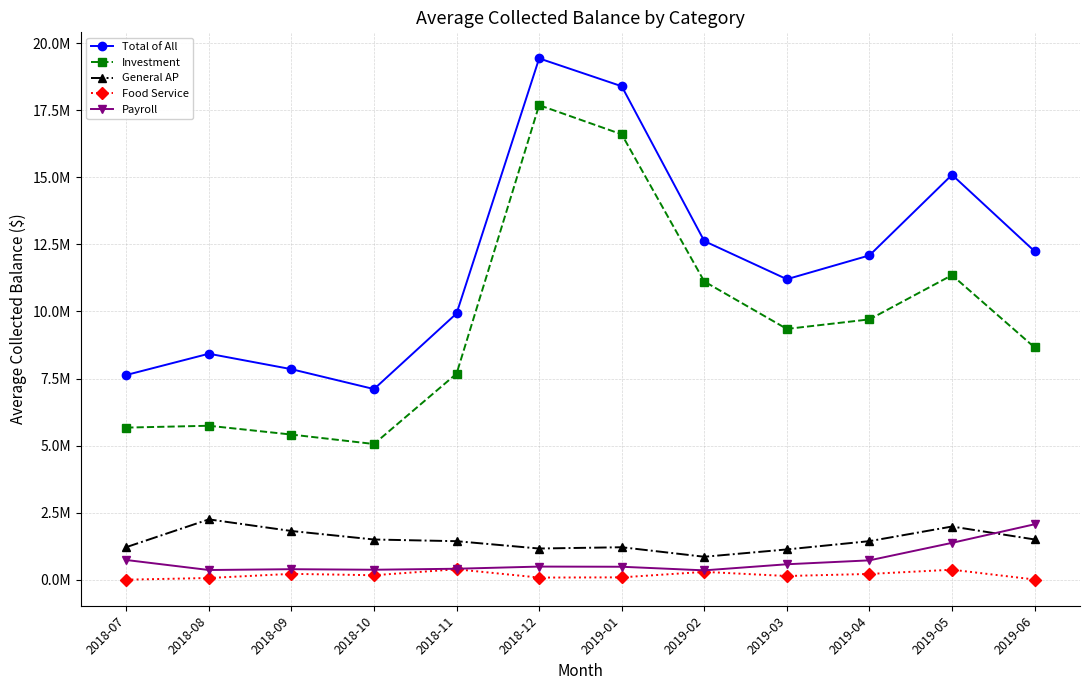

What are all the series names shown in the legend?

Total of All, Investment, General AP, Food Service, Payroll